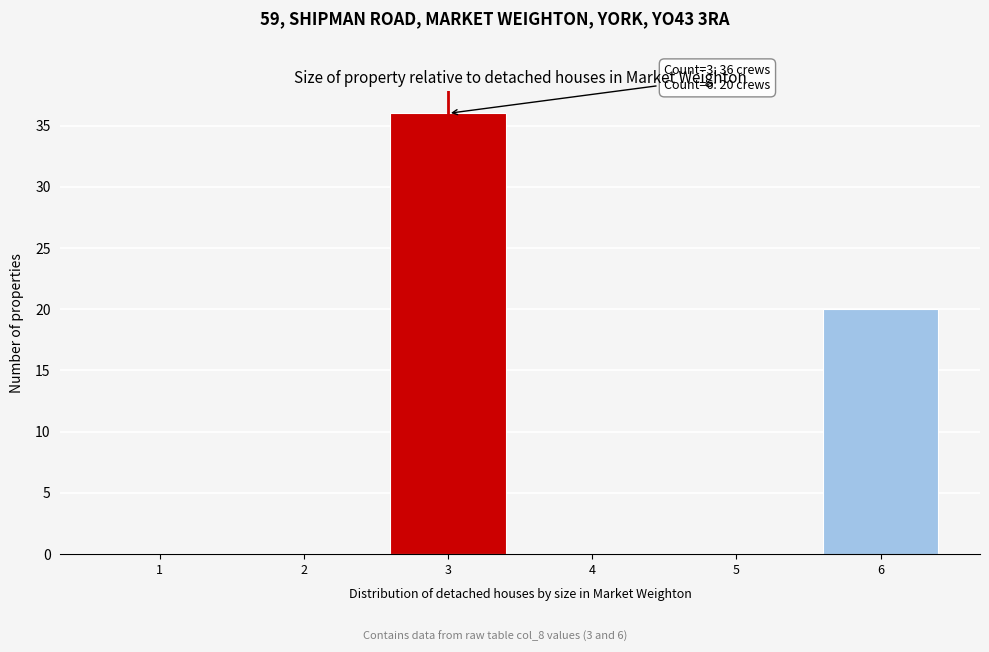

Reading right to left, transcribe all the data shown in this chart.

6=20	5=0	4=0	3=36	2=0	1=0